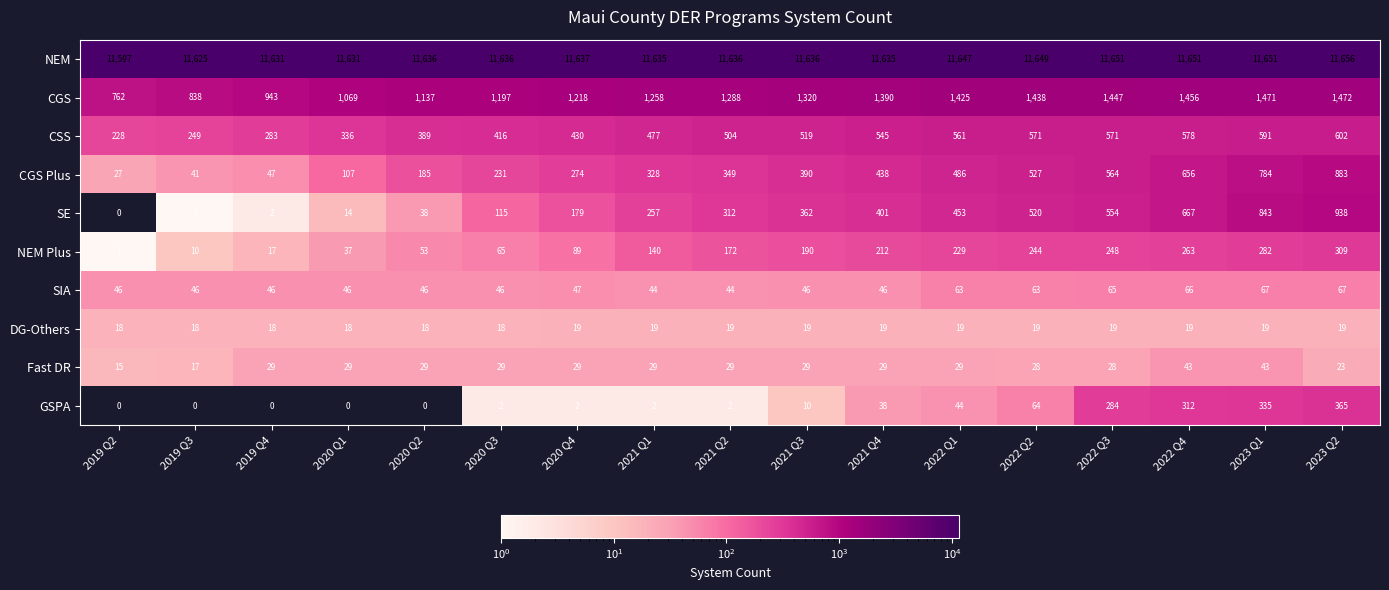

Which category has the highest value in the SE series?

2023 Q2